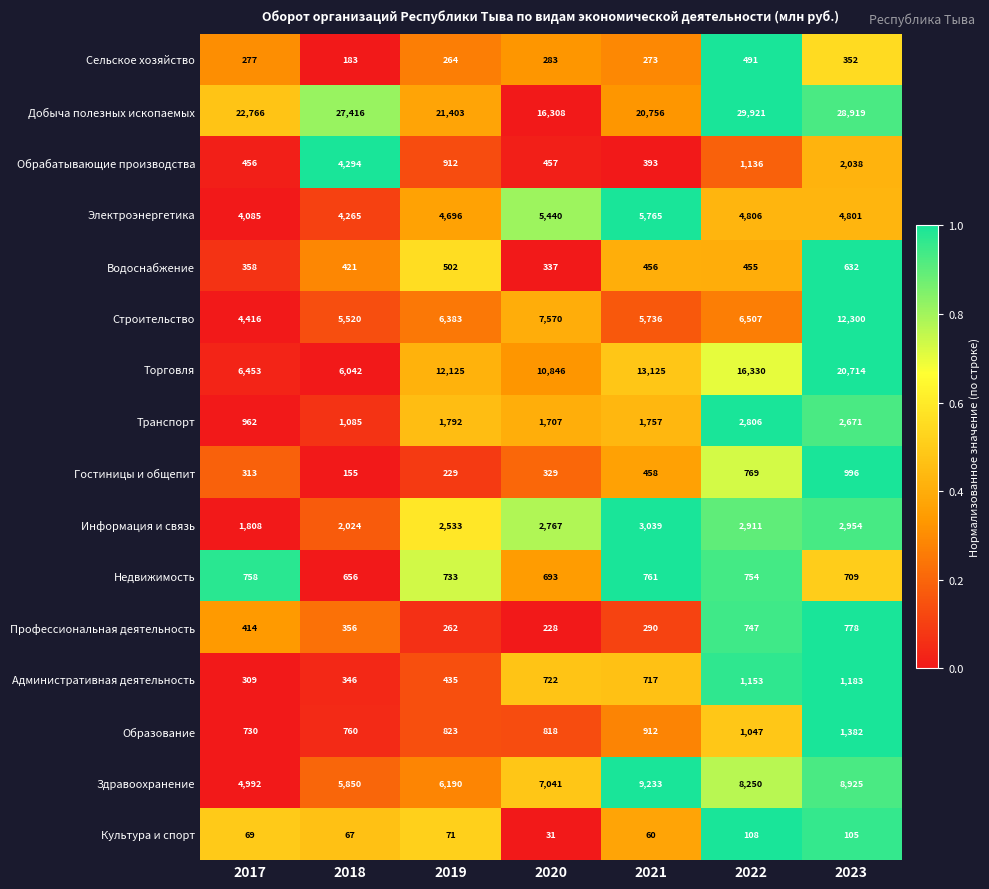

What is the average value of the Транспорт series?

1826